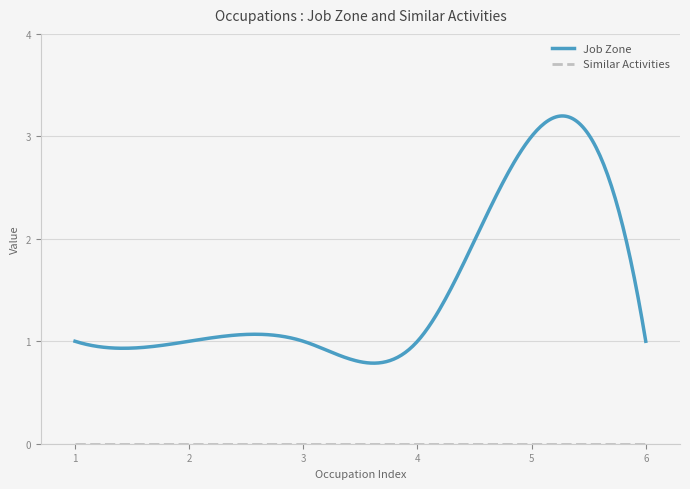

Which series has the widest spread of values?

Job Zone